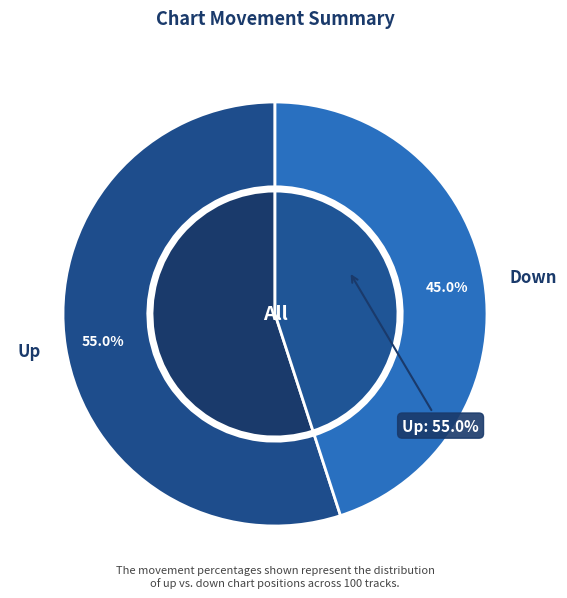

Combined, what portion of the pie is down and up?

100.0%